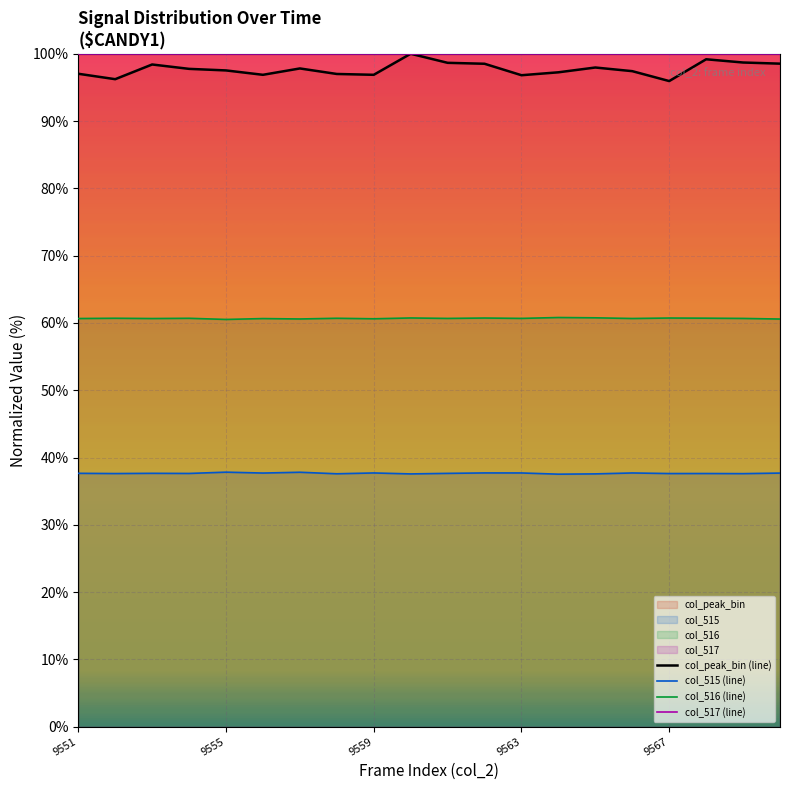

Which series has the largest range (max minus min)?

col_peak_bin (line)